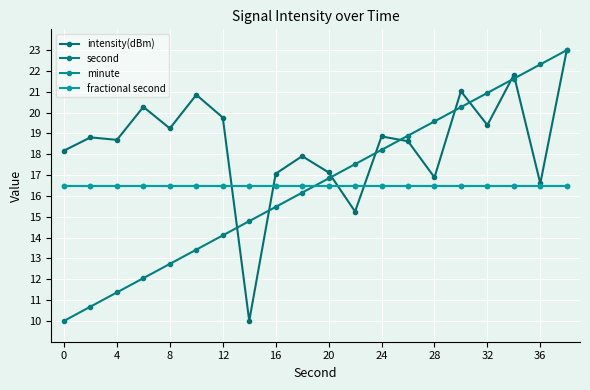

After their last crossing, which series has the higher values: second or minute?

second